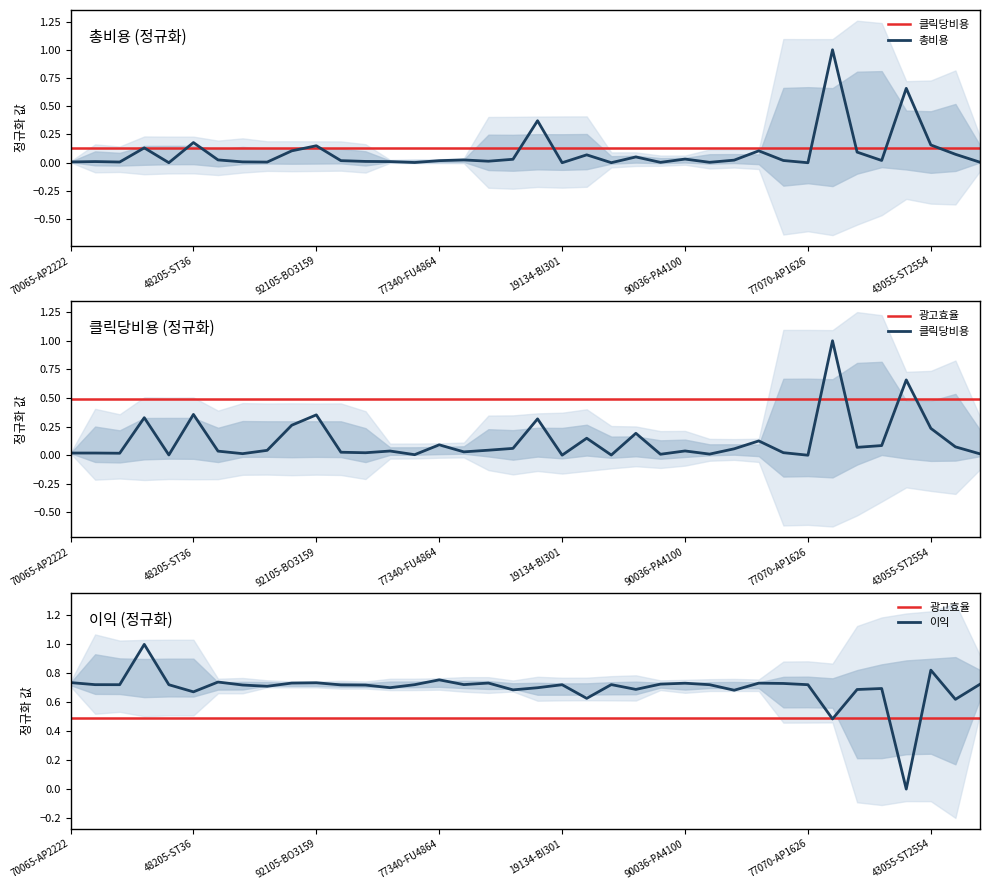

At 37075-ST4123, list the series in order from smallest to largest.

총비용, 클릭당비용, 이익